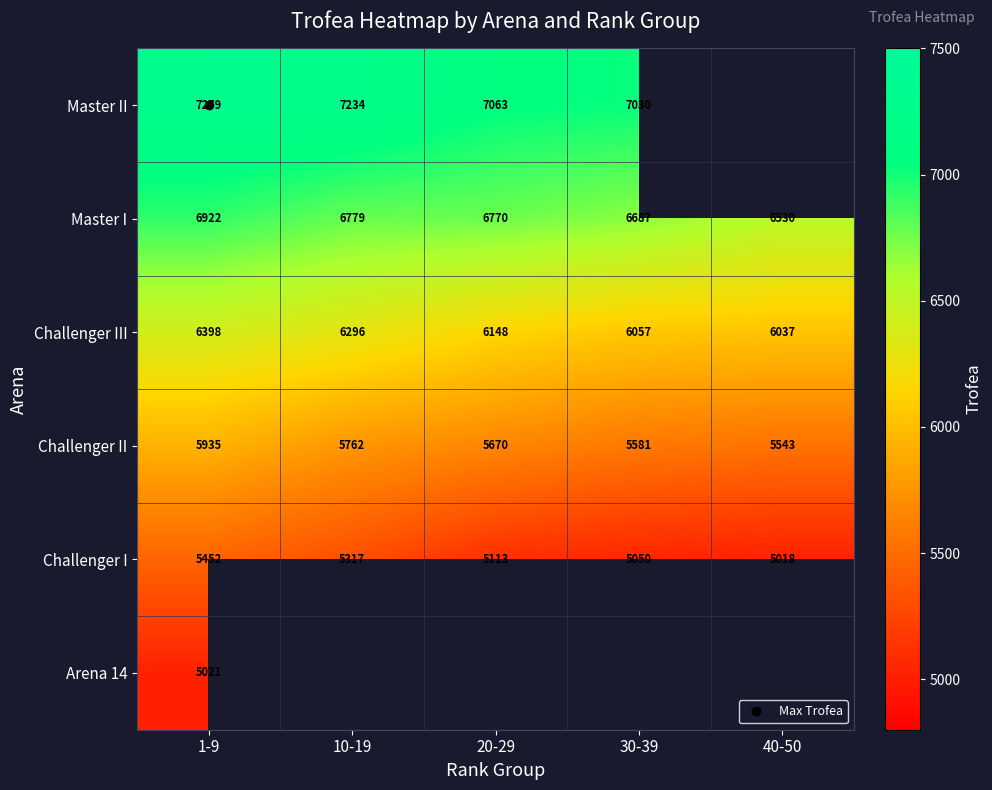

How many positive values does the Master II series have?

4